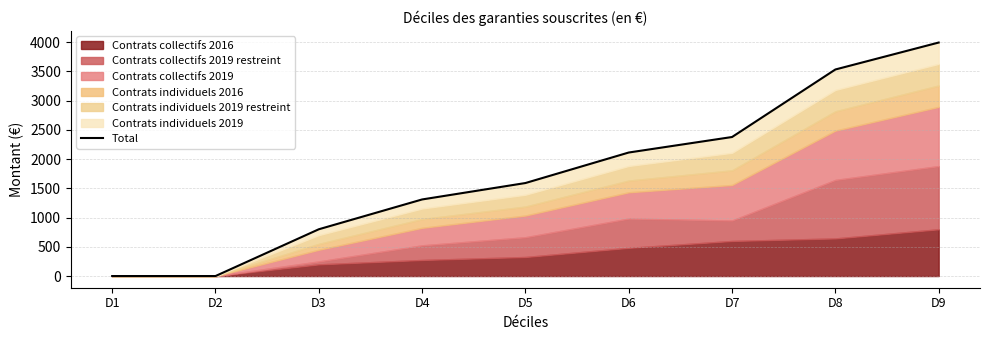

Does the chart have visible grid lines?

Yes